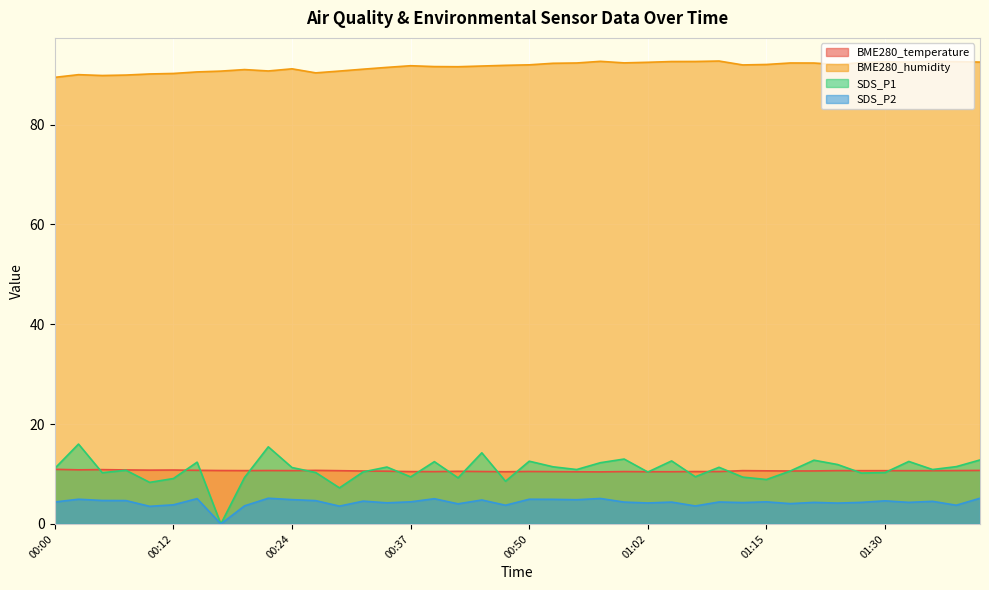

How many categories are shown in the chart?

40